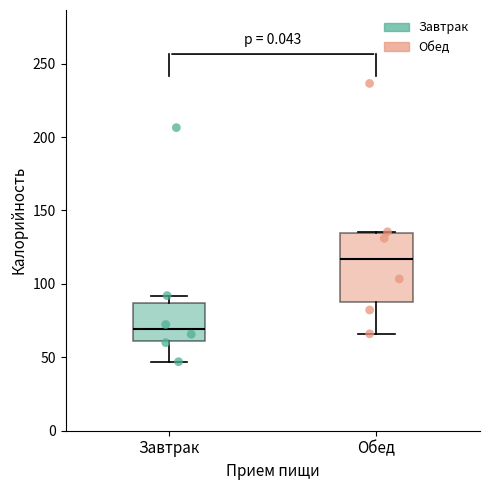

Reading left to right, transcribe this box plot: for each box, give where its median line is, the range the box spans, and where its two whiskers end, as read against the y-axis. The values are not printed on the chart, so give them approximately, as read against the axis.

Завтрак: median 70, box 60 to 85, whiskers 45 to 90
Обед: median 115, box 85 to 135, whiskers 65 to 135